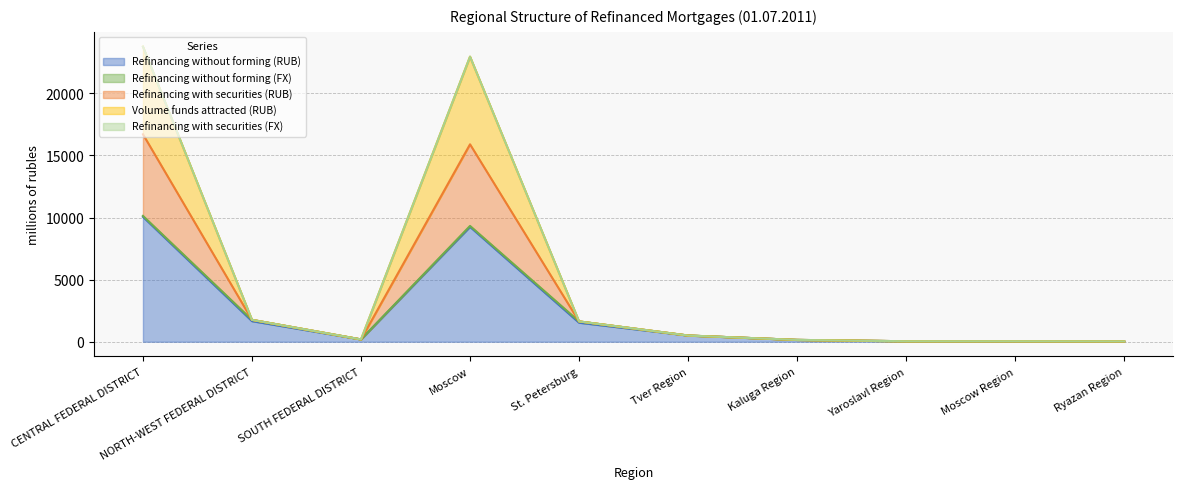

What is the value of the Refinancing without forming (RUB) point at the 6th from the left?

501